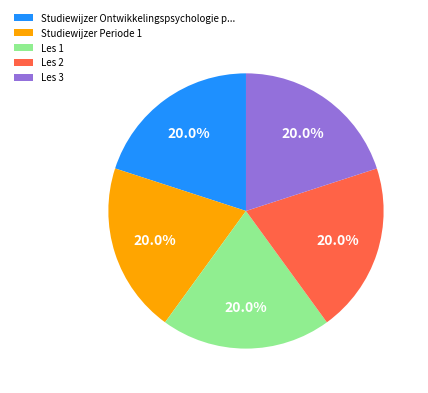

The Les 2 slice represents 33% of the pie. True or false?

False